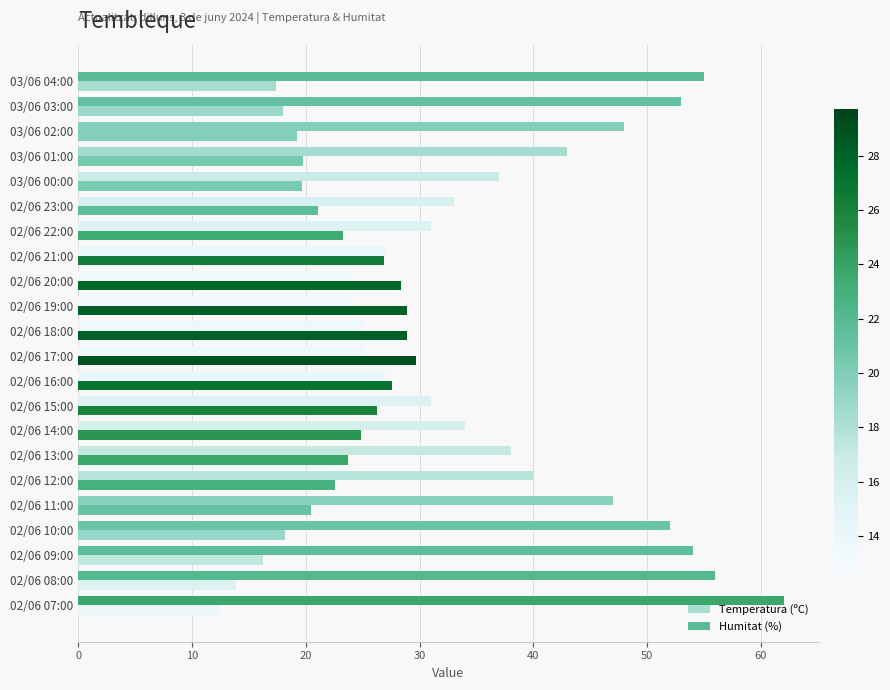

Rank the series by their average value, from highest to lowest.

Humitat (%), Temperatura (ºC)